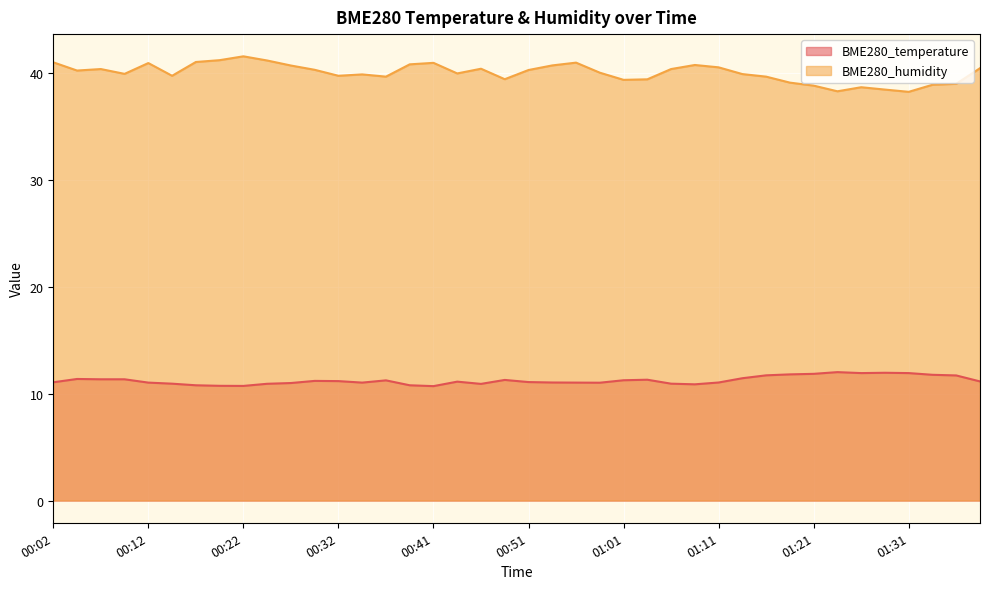

The BME280_humidity series shows 71.2 at 00:29. True or false?

False